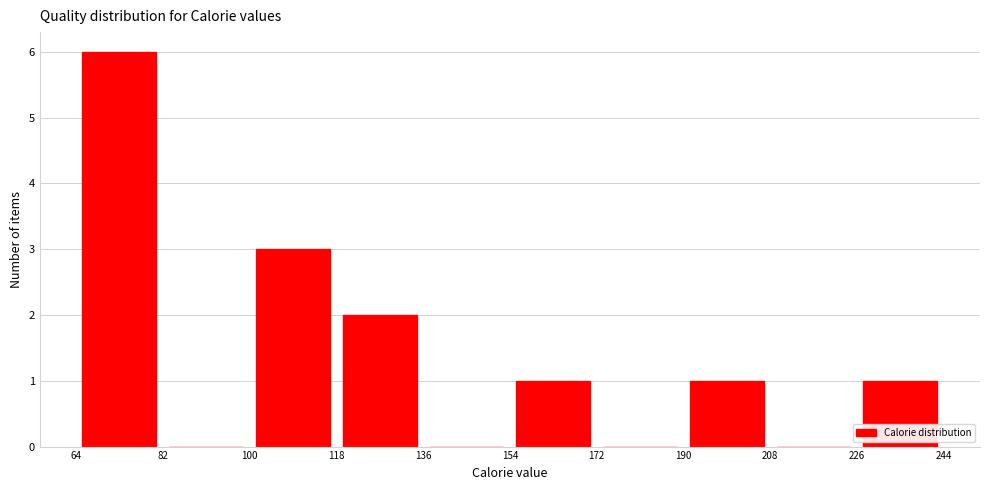

Reading left to right, list every bar in this chart as the range it spans on the x-axis followed by its height. The values are not printed on the chart, so give them approximately, as read against the axis.

64 to 82: 6
82 to 100: 0
100 to 118: 3
118 to 136: 2
136 to 154: 0
154 to 172: 1
172 to 190: 0
190 to 208: 1
208 to 226: 0
226 to 244: 1